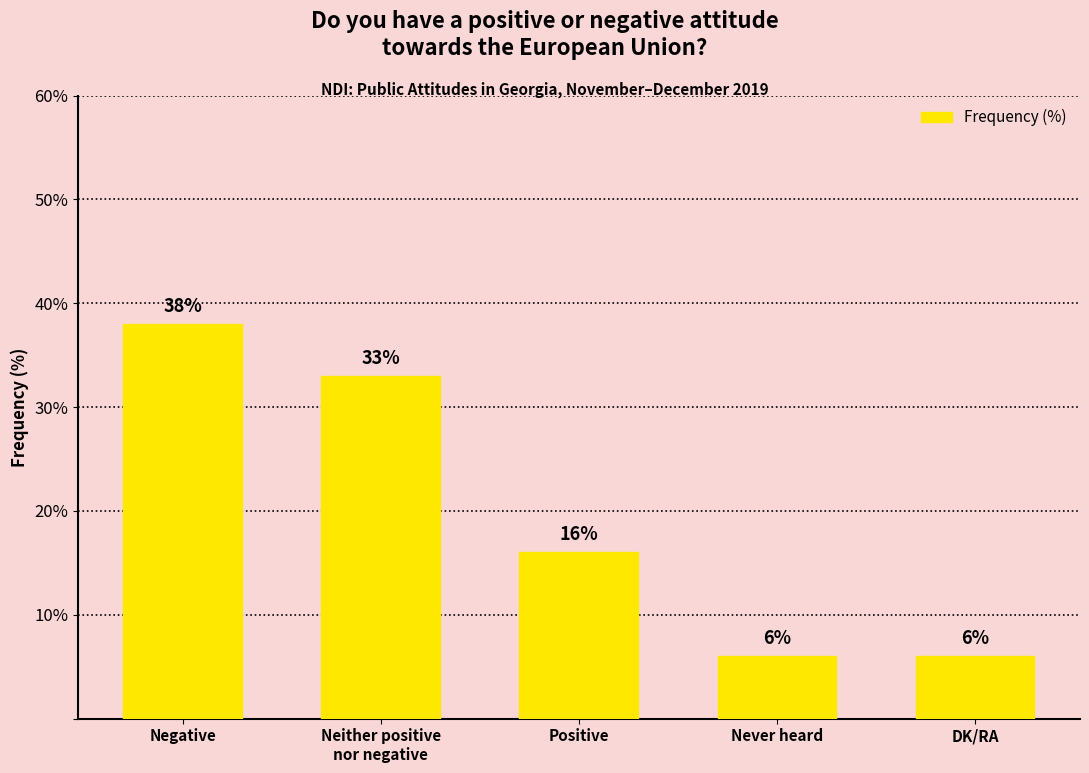

Are the bars horizontal?

No